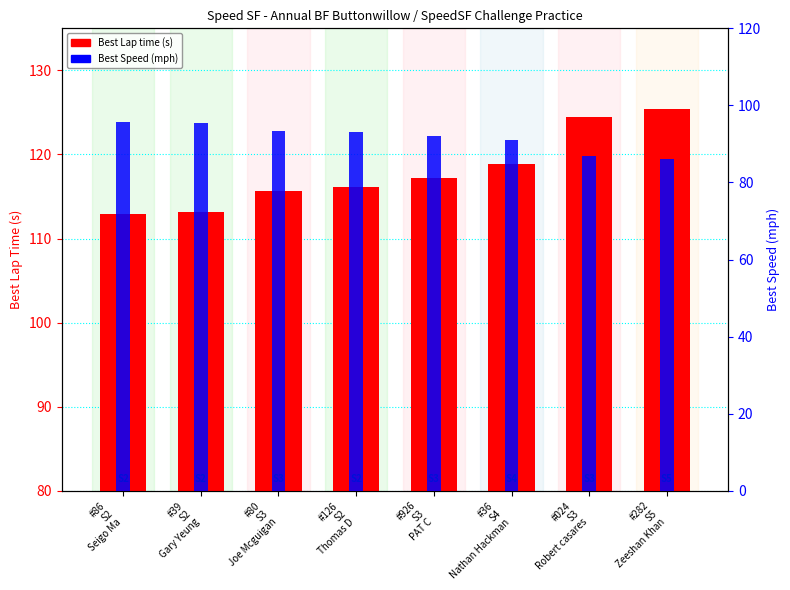

What is the total value across all series at #80
S3
Joe Mcguigan?

209.0